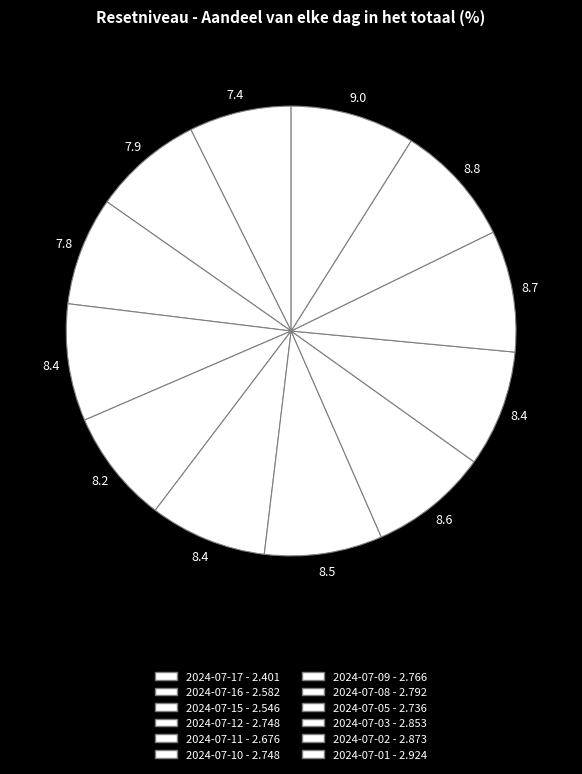

What is the largest slice in the pie chart?

2024-07-01